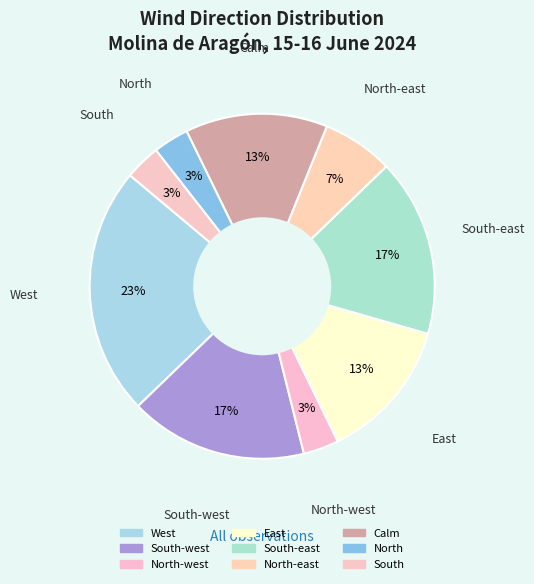

To the nearest percent, what is the average slice percentage?

11%